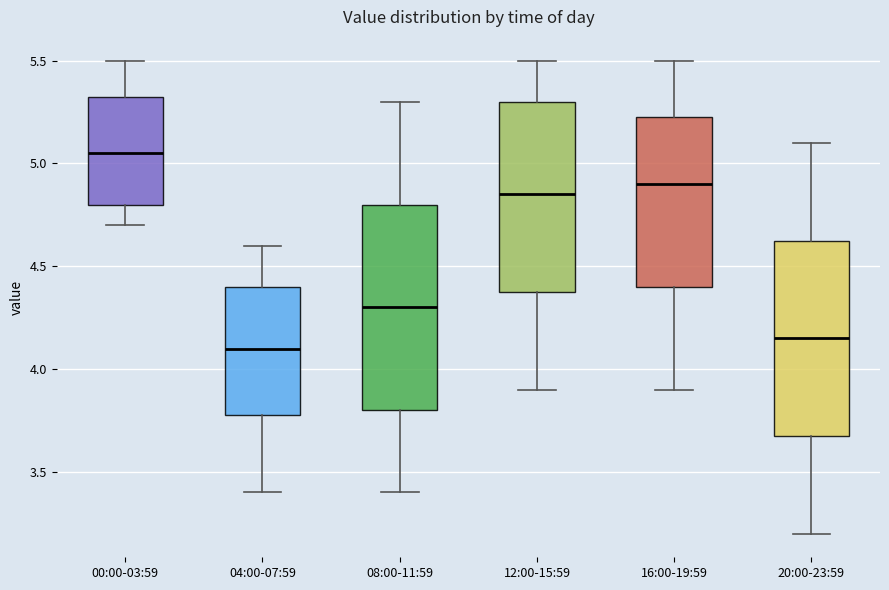

Reading left to right, transcribe this box plot: for each box, give where its median line is, the range the box spans, and where its two whiskers end, as read against the y-axis. The values are not printed on the chart, so give them approximately, as read against the axis.

00:00-03:59: median 5.05, box 4.80 to 5.35, whiskers 4.70 to 5.50
04:00-07:59: median 4.10, box 3.80 to 4.40, whiskers 3.40 to 4.60
08:00-11:59: median 4.30, box 3.80 to 4.80, whiskers 3.40 to 5.30
12:00-15:59: median 4.85, box 4.40 to 5.30, whiskers 3.90 to 5.50
16:00-19:59: median 4.90, box 4.40 to 5.25, whiskers 3.90 to 5.50
20:00-23:59: median 4.15, box 3.70 to 4.65, whiskers 3.20 to 5.10